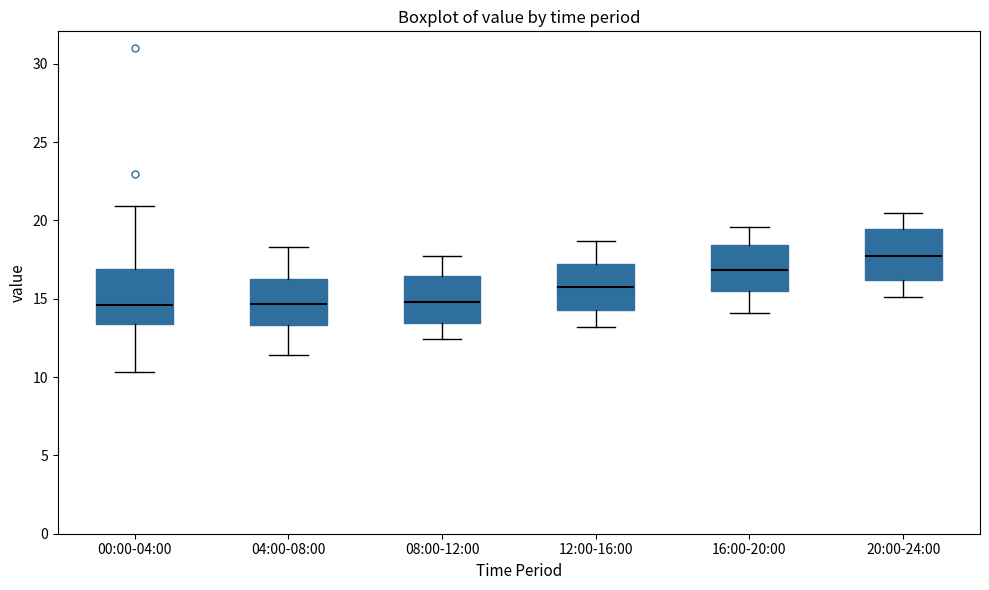

Where does the median line of the box for 16:00-20:00 sit on the y-axis? The values are not printed on the chart, so give them approximately, as read against the axis.

17.0